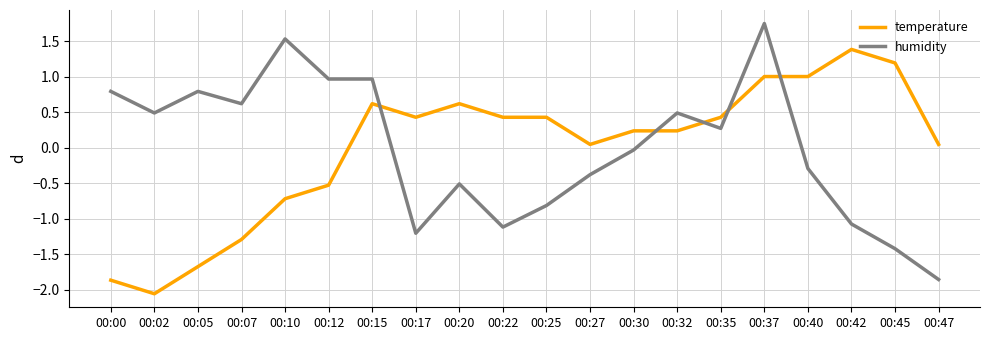

What is the difference between the maximum and minimum values in the humidity series?

3.6